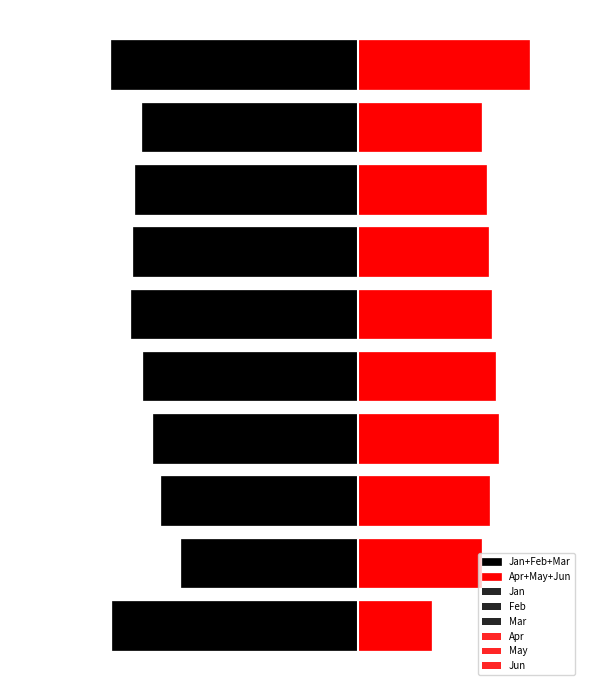

Where is Jun nearest to the value 0?

pct05